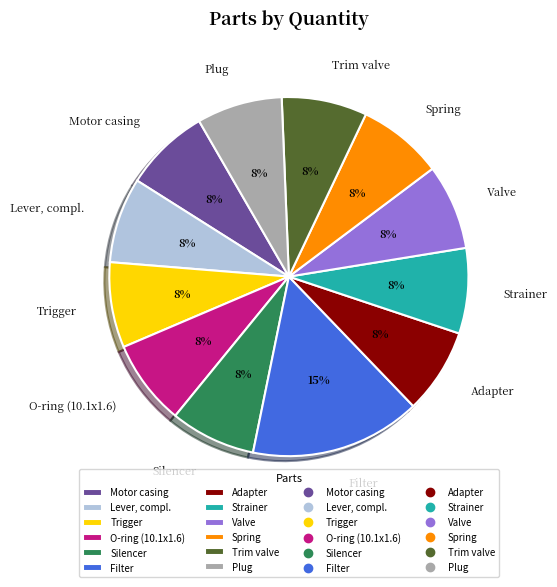

The Plug slice represents 13% of the pie. True or false?

False